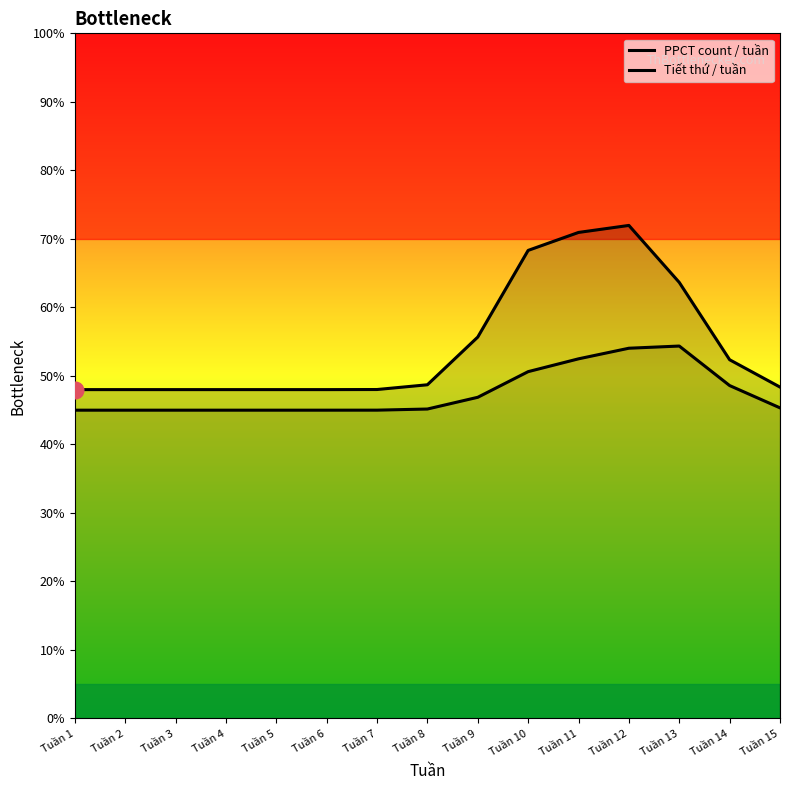

True or false: PPCT count / tuần and Tiết thứ / tuần cross at least once.

False